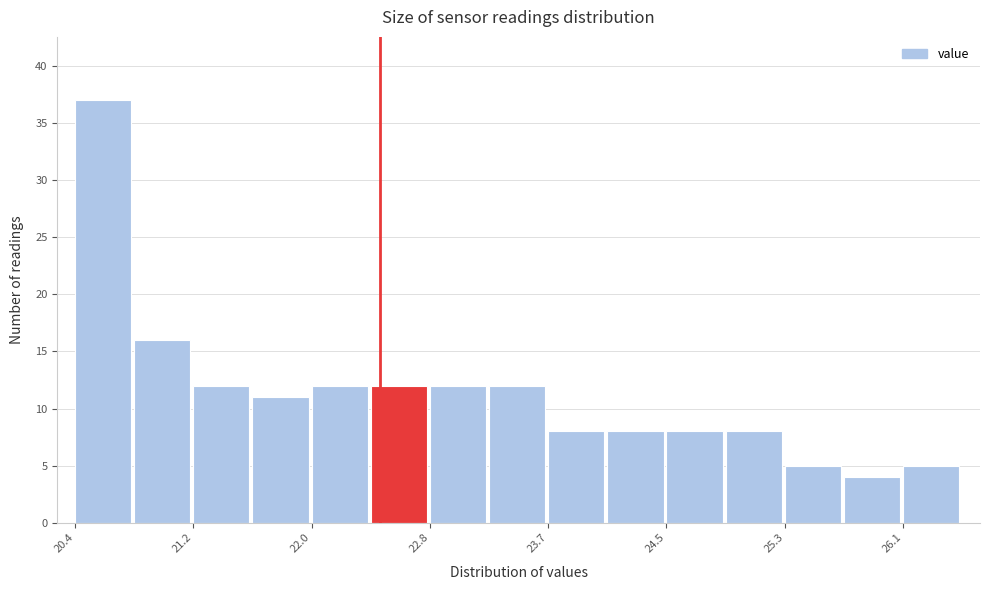

Reading left to right, list every bar in this chart as the range it spans on the x-axis followed by its height. Neither the bar edges nor the heights are printed on the chart, so give them approximately, as read against the axes.

20.4 to 20.8: 37
20.8 to 21.2: 16
21.2 to 21.6: 12
21.6 to 22.0: 11
22.0 to 22.4: 12
22.4 to 22.8: 12
22.8 to 23.2: 12
23.2 to 23.7: 12
23.7 to 24.1: 8
24.1 to 24.5: 8
24.5 to 24.9: 8
24.9 to 25.3: 8
25.3 to 25.7: 5
25.7 to 26.1: 4
26.1 to 26.5: 5